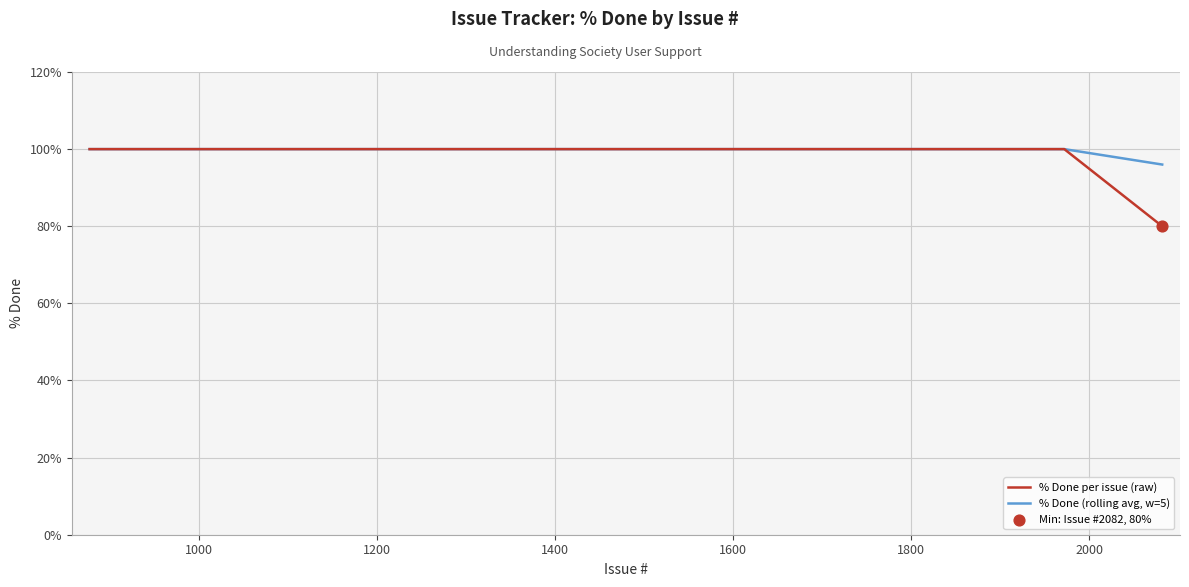

What is the lowest value of the % Done per issue (raw) series?

80